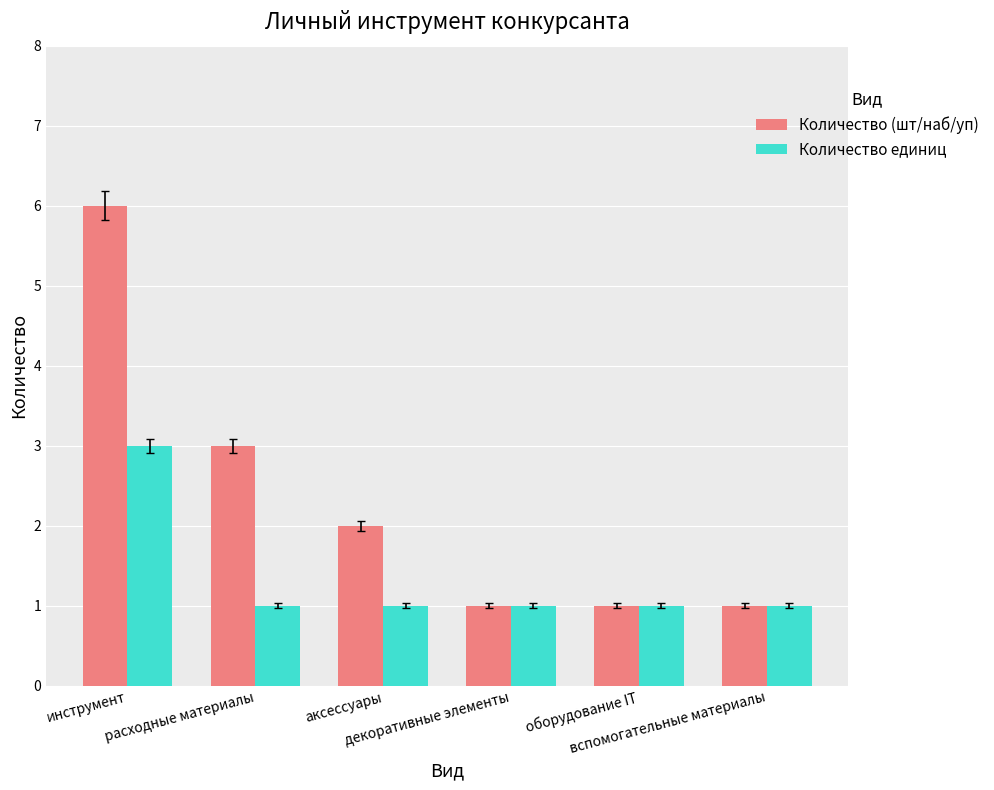

The value of Количество единиц at аксессуары is 1. True or false?

True